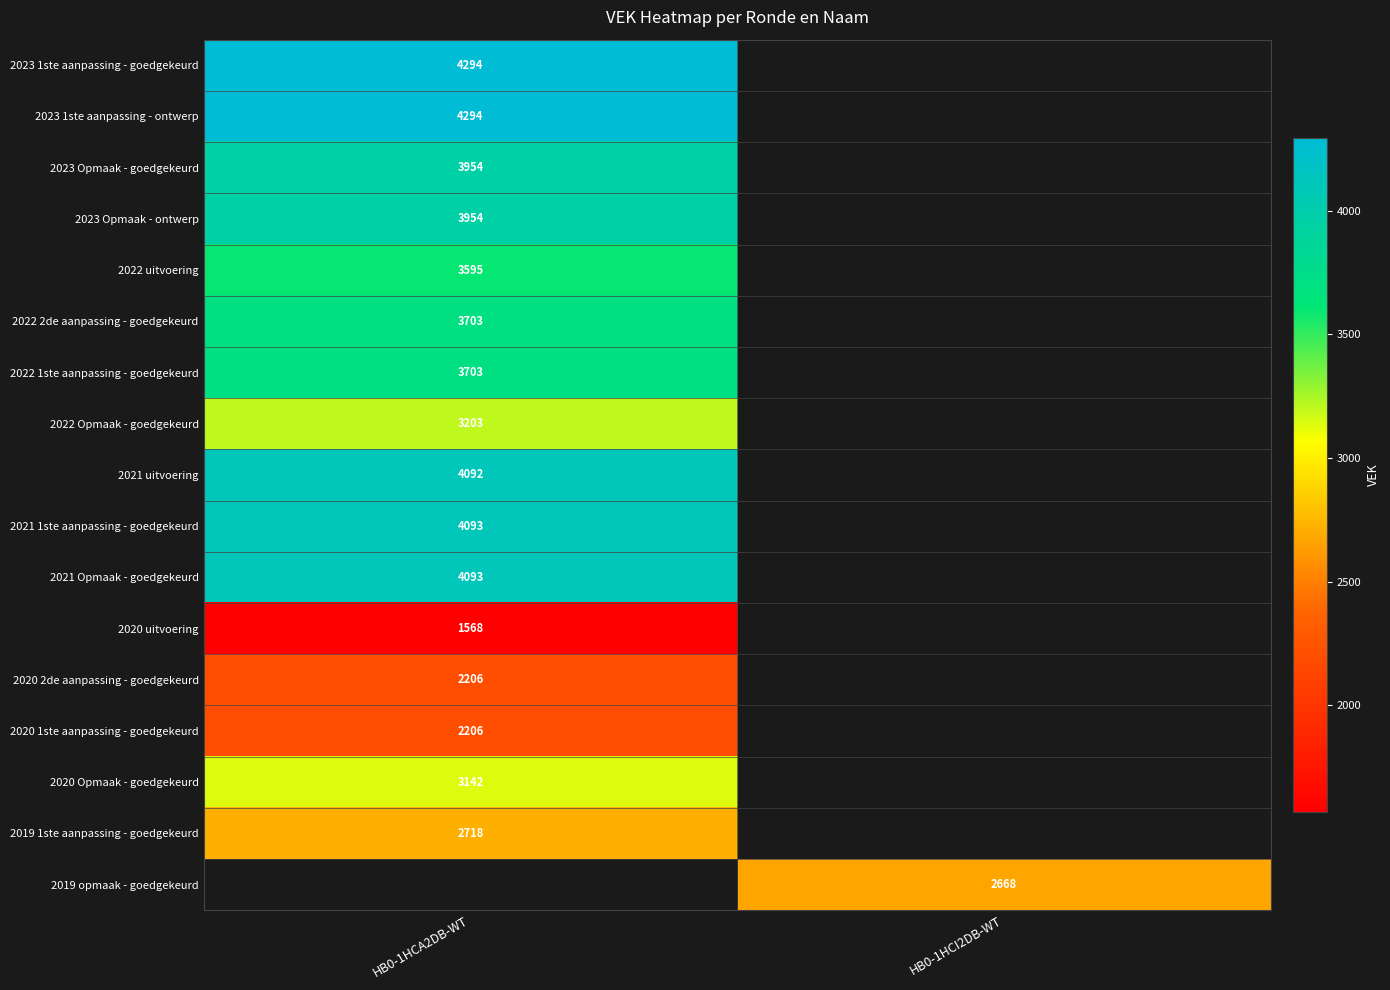

Is it true that 2021 Opmaak - goedgekeurd equals 5662.1 at HB0-1HCA2DB-WT?

False